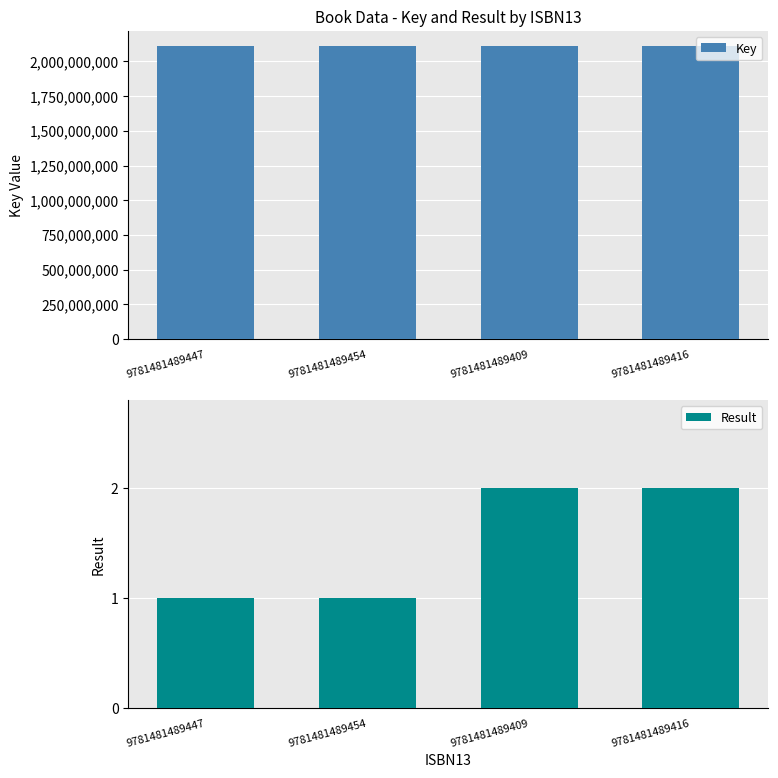

The Result series shows 2 at 9781481489409. True or false?

True